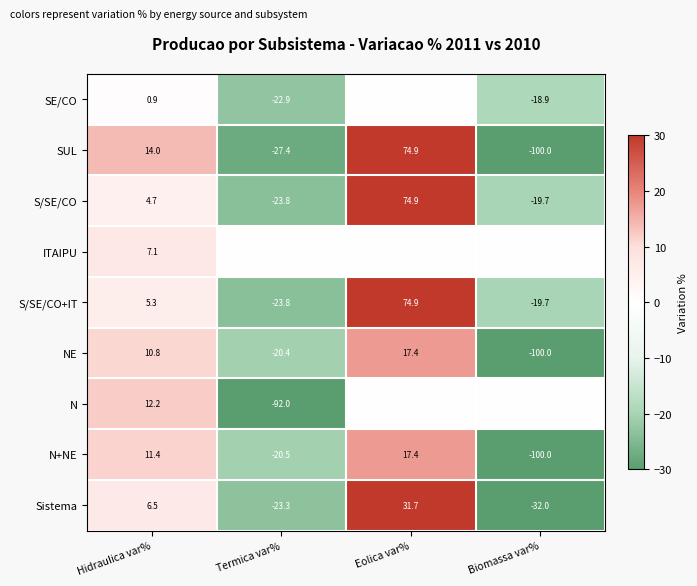

How many series are shown in this chart?

9